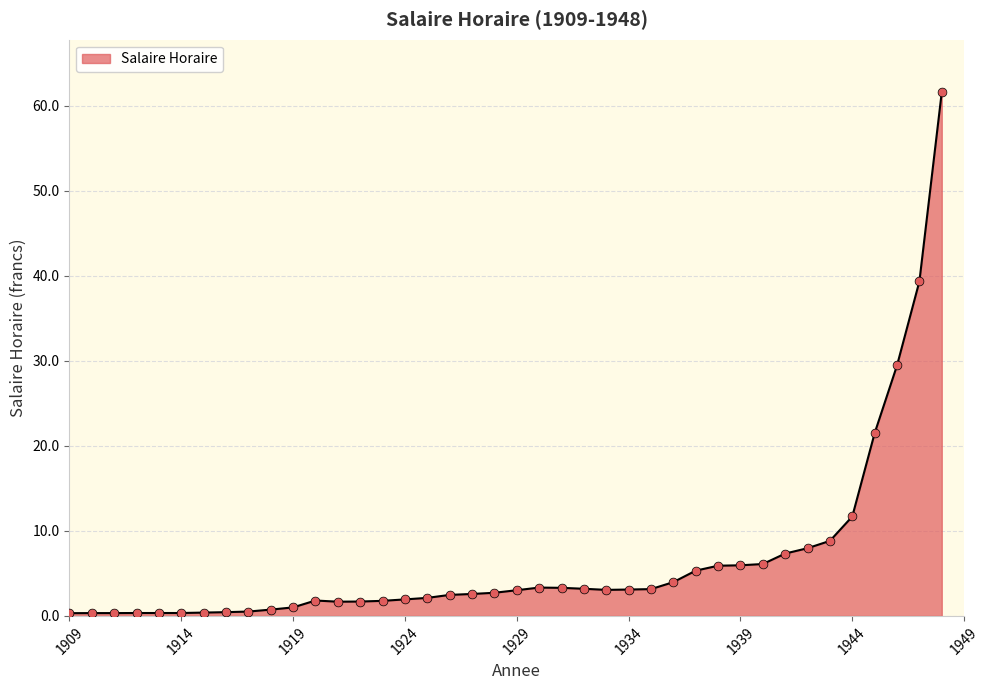

What is the maximum value shown in the chart?

61.6